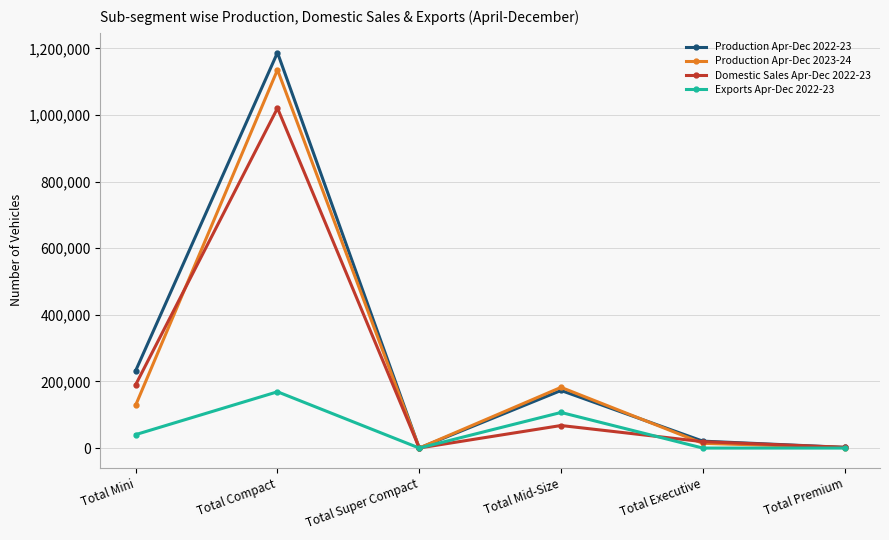

Which series has the largest range (max minus min)?

Production Apr-Dec 2022-23